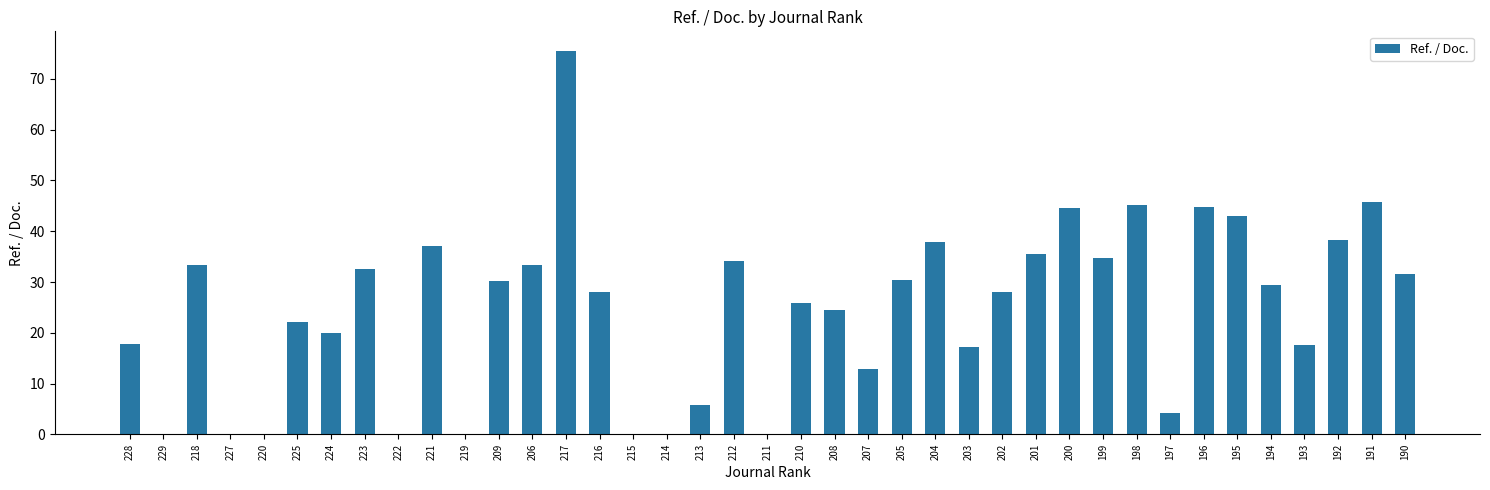

True or false: the data shows 10.9 at 221.

False